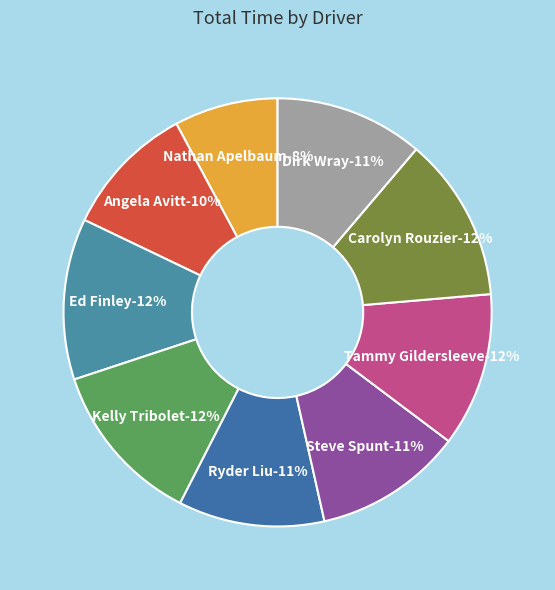

How many slices are in this pie chart?

9